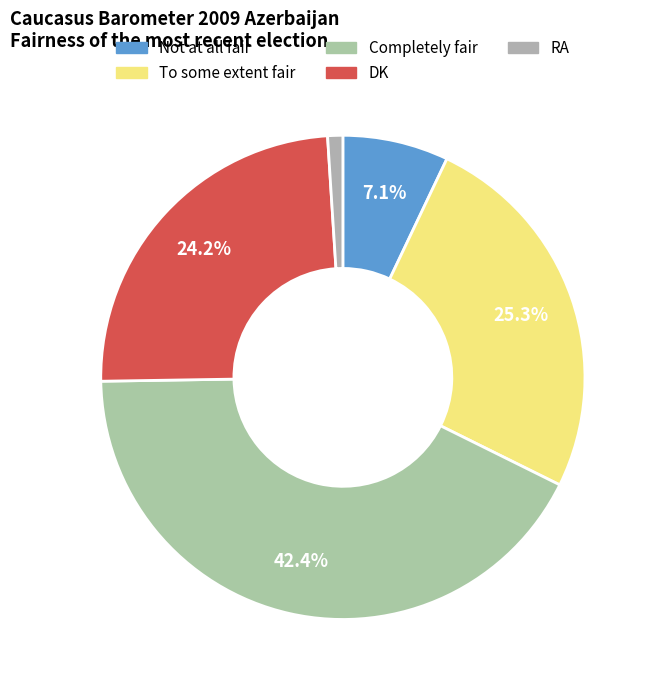

Count the number of slices in the pie.

5